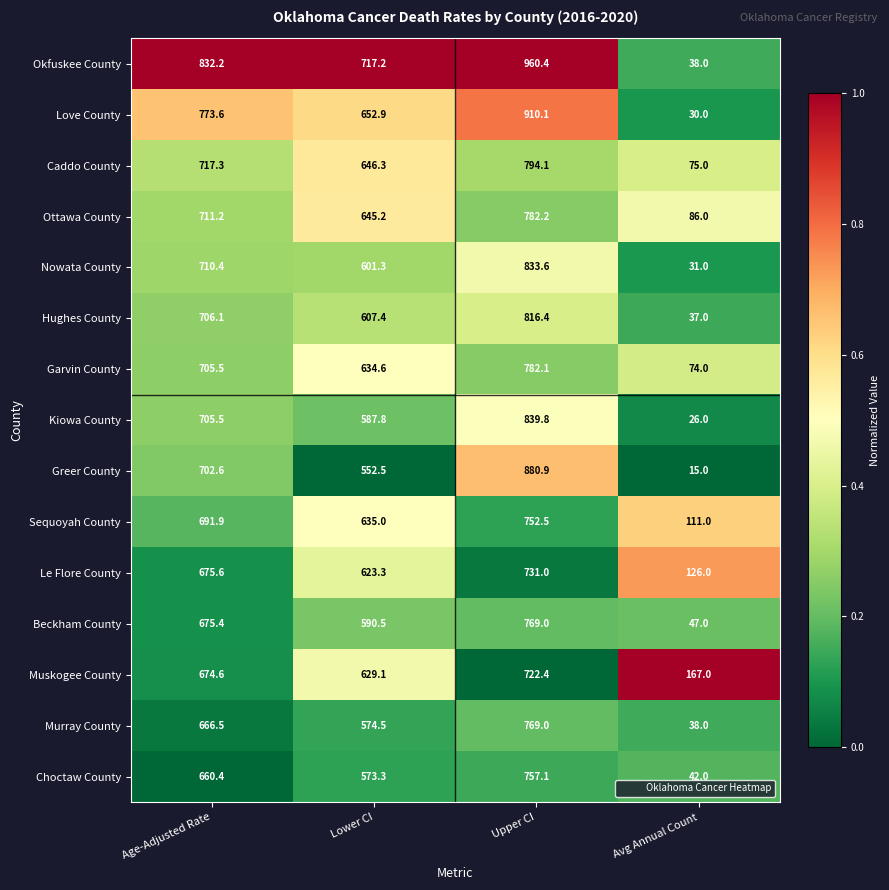

What is the sum of all Murray County values?

2048.0